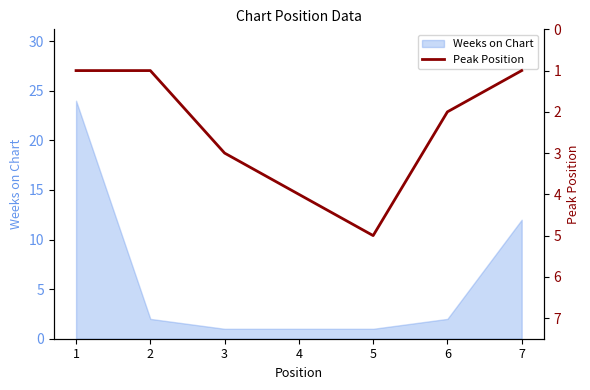

Is it true that the value at 5 is 5?

True